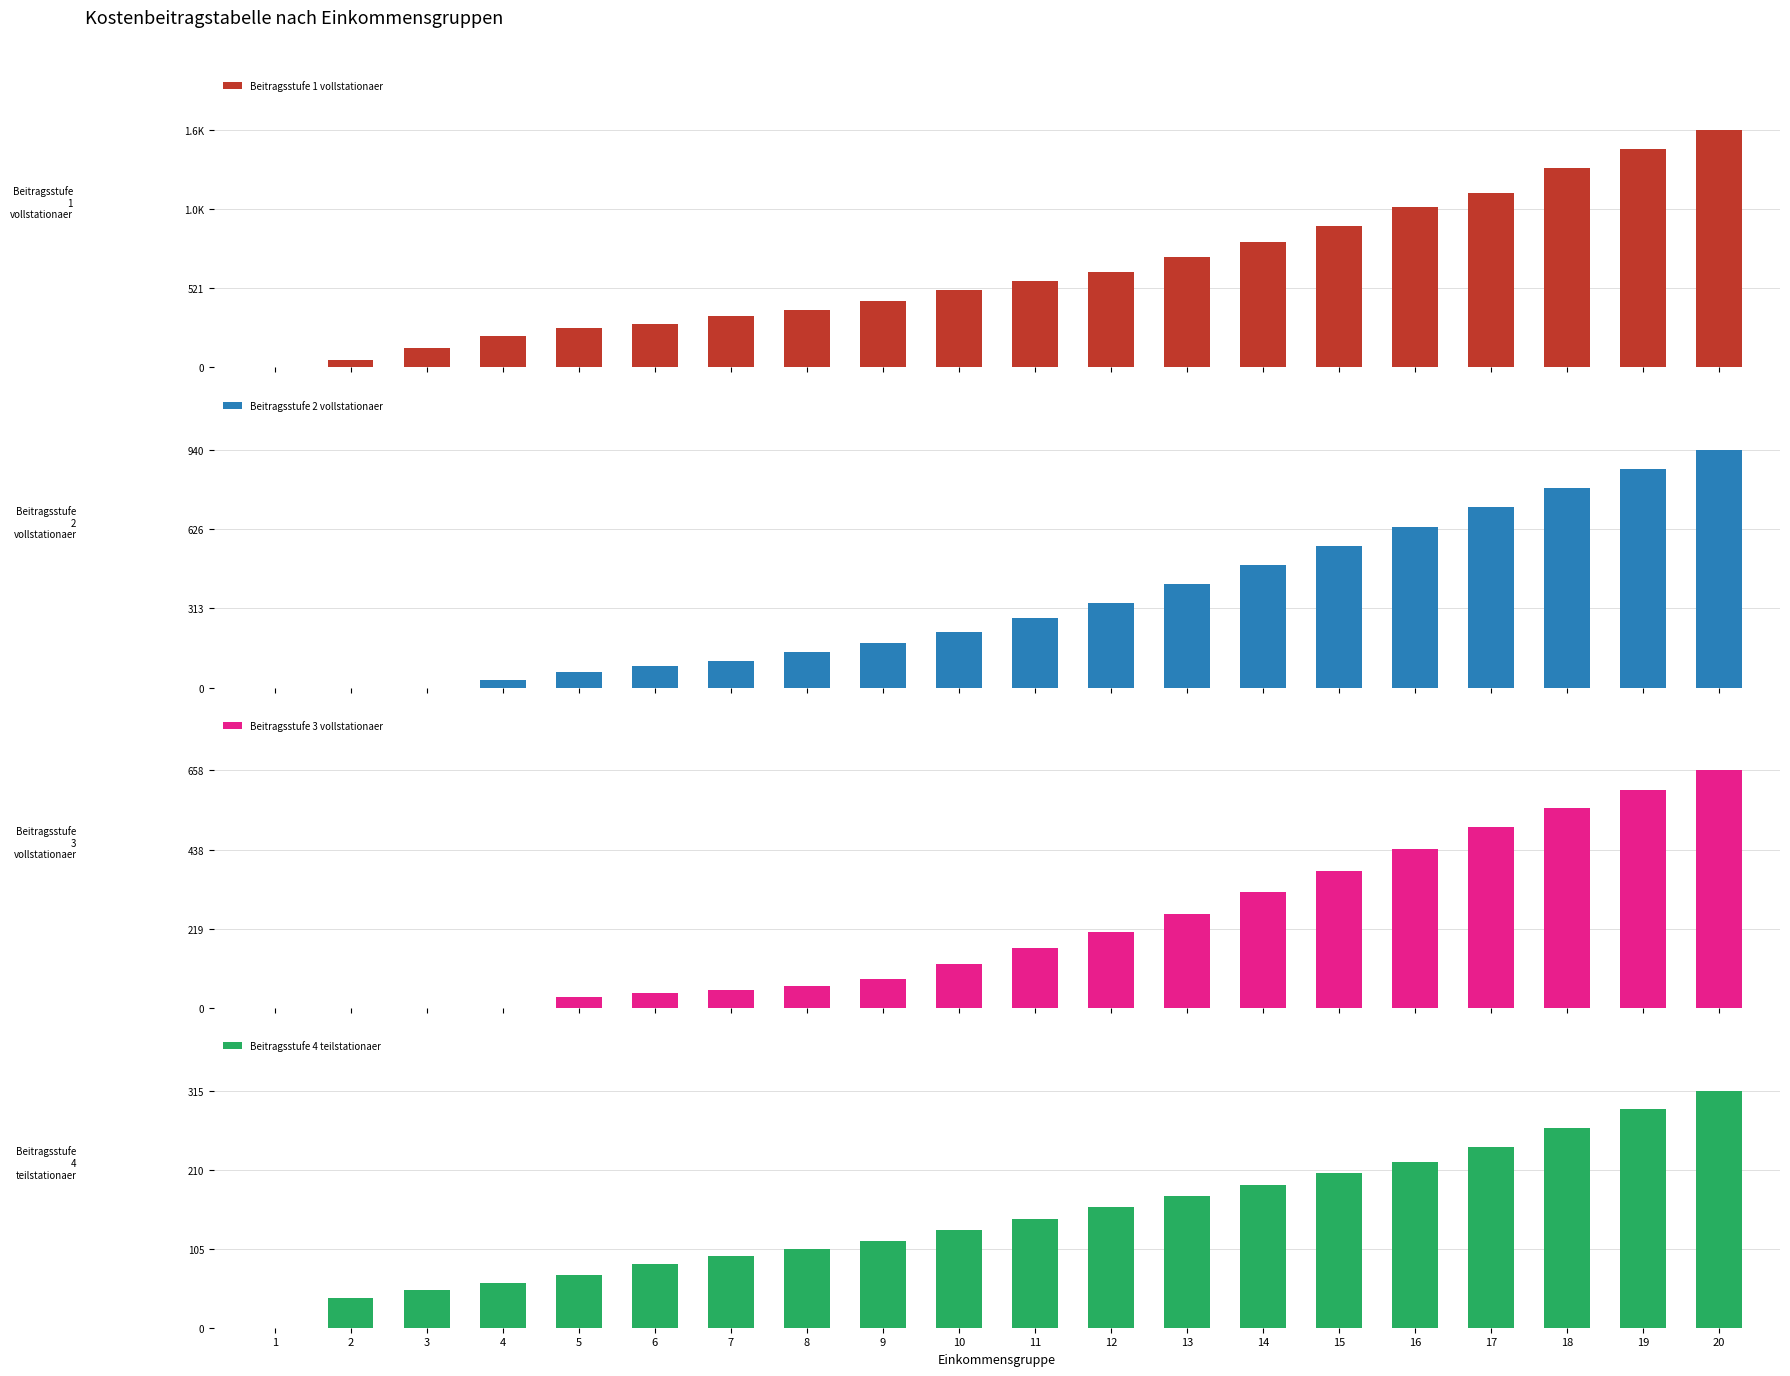

Reading right to left, extract all data points from this chart.

Beitragsstufe 1 vollstationaer: 1563	1438	1313	1152	1056	932	825	725	630	570	510	437	378	342	289	259	210	130	50	0
Beitragsstufe 2 vollstationaer: 940	865	790	715	635	560	485	410	335	275	220	175	140	105	85	60	30	0	0	0
Beitragsstufe 3 vollstationaer: 658	605	555	500	440	380	320	260	210	165	120	80	60	50	40	30	0	0	0	0
Beitragsstufe 4 teilstationaer: 315	290	265	240	220	205	190	175	160	145	130	115	105	95	85	70	60	50	40	0